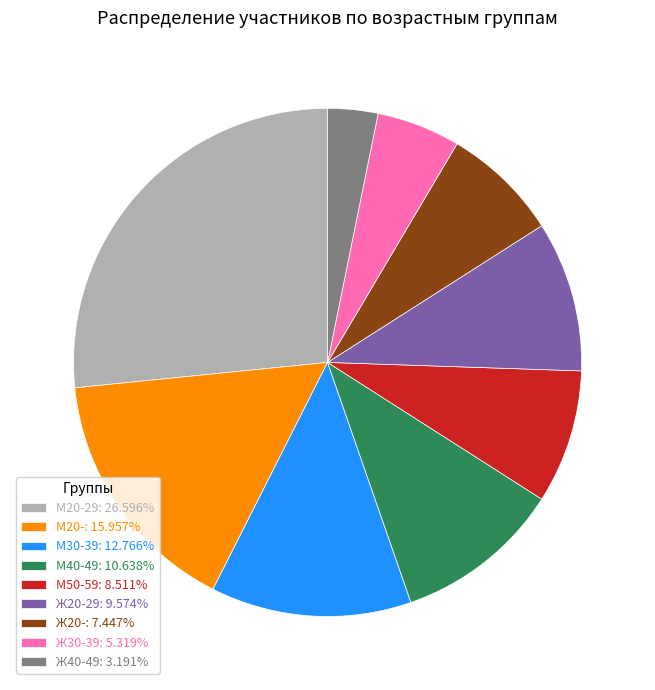

Is М20-29: 26.596% the majority of the pie?

No